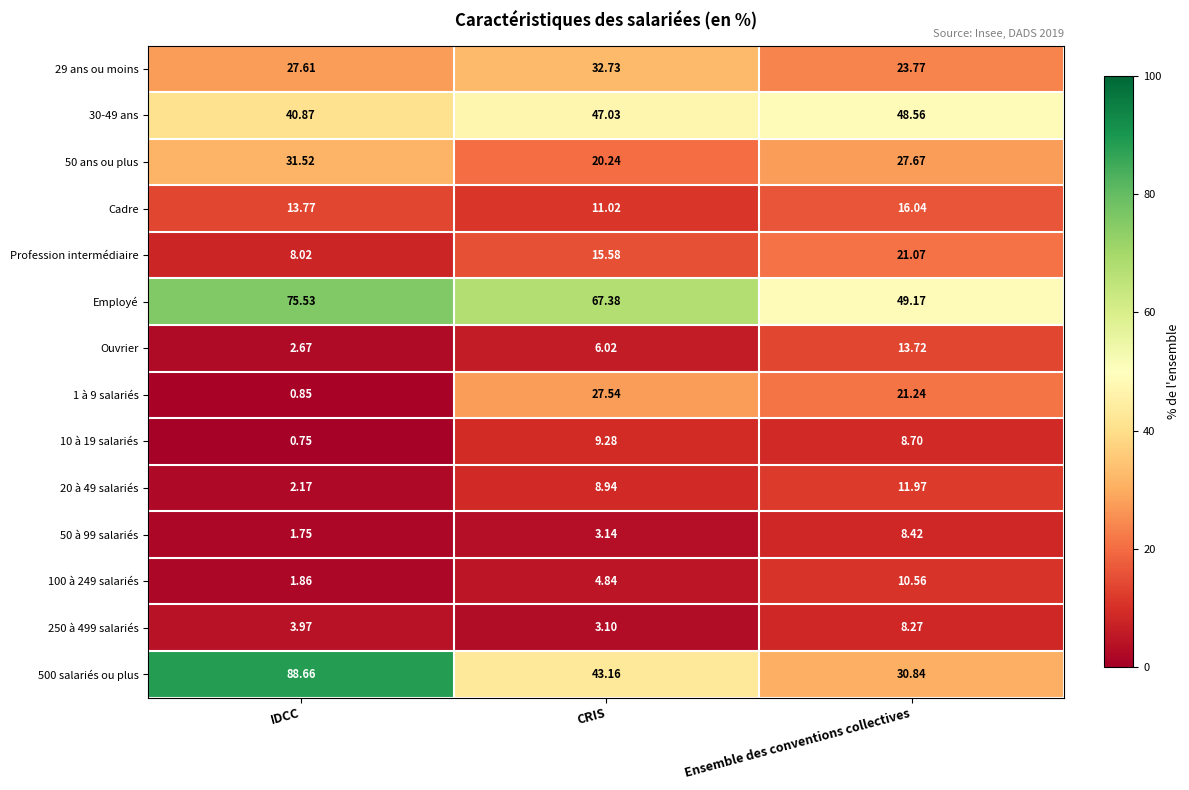

Which series has the widest spread of values?

500 salariés ou plus